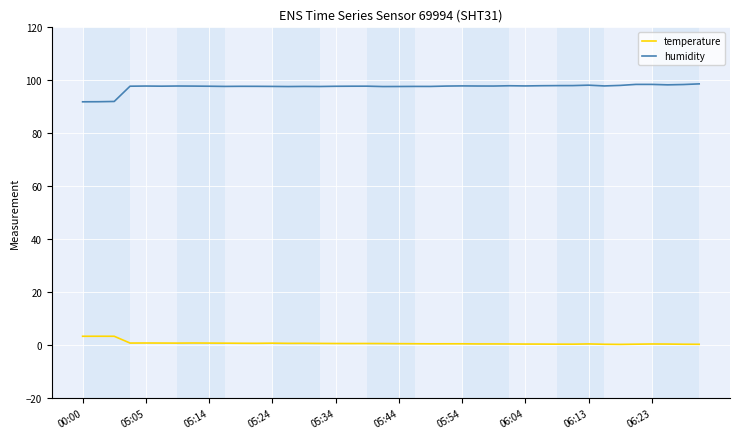

True or false: temperature and humidity intersect in this chart.

False